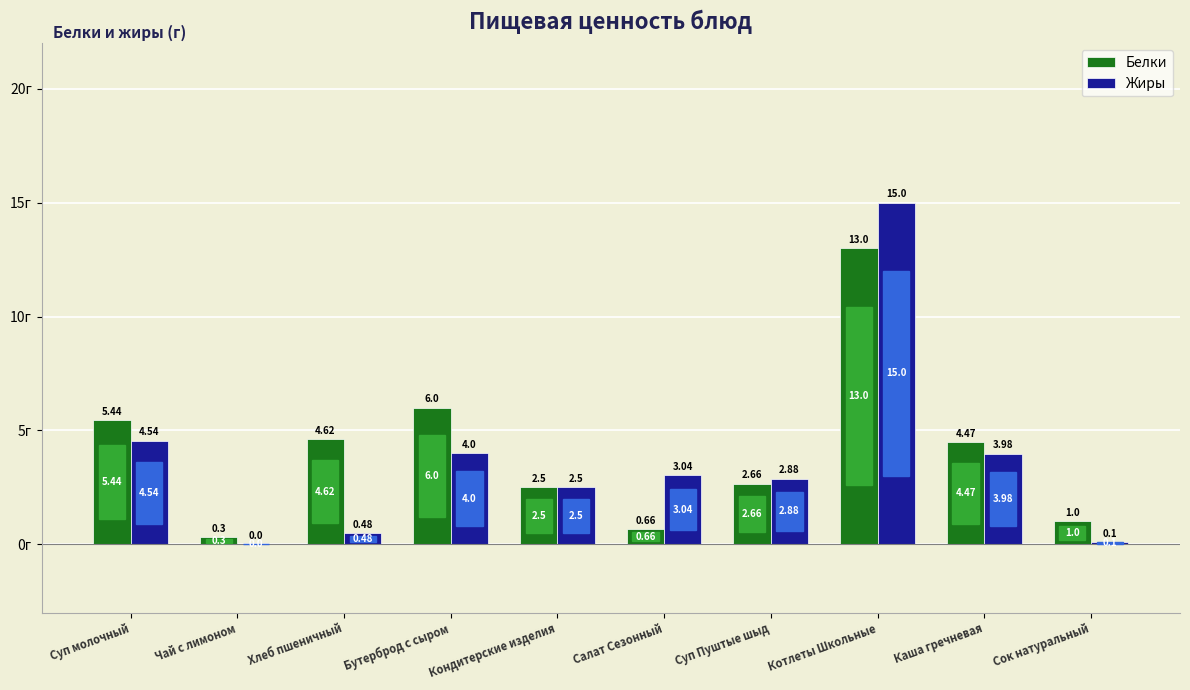

Which series changed the most between Суп молочный and Хлеб пшеничный?

Жиры